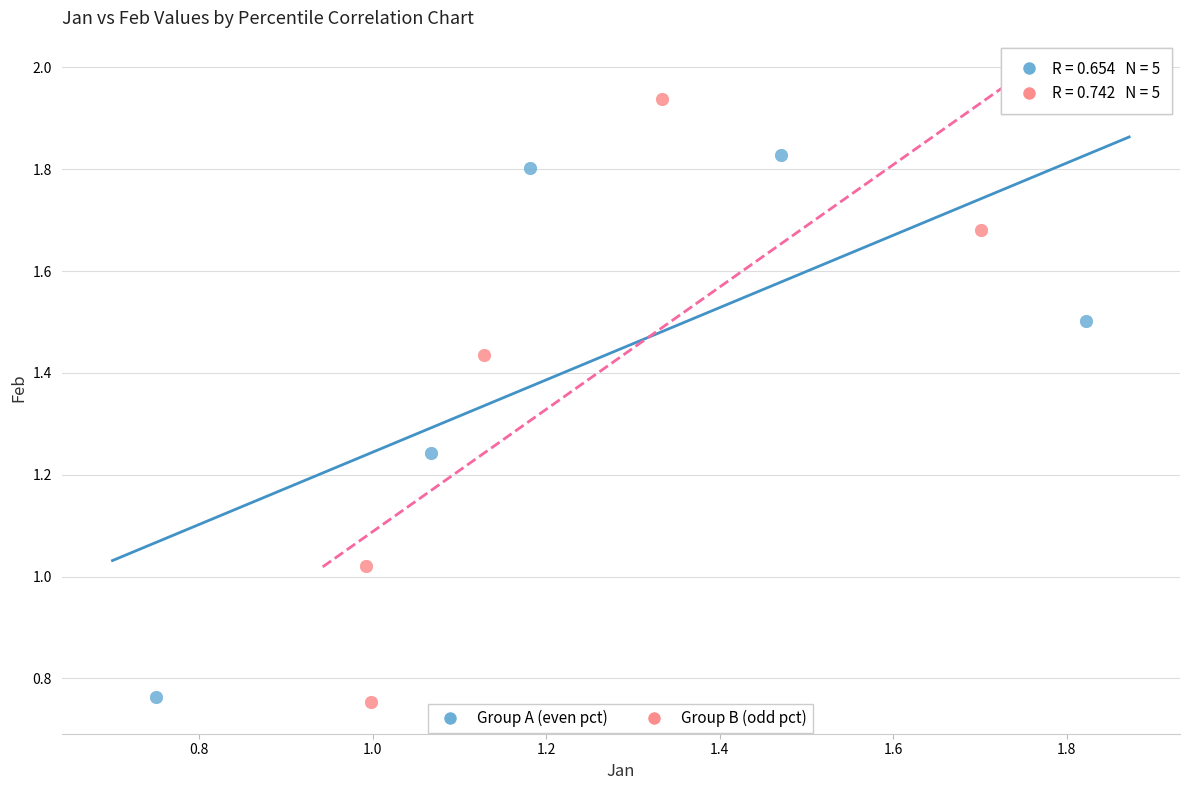

What are all the series names shown in the legend?

Group A (even pct), Group B (odd pct)